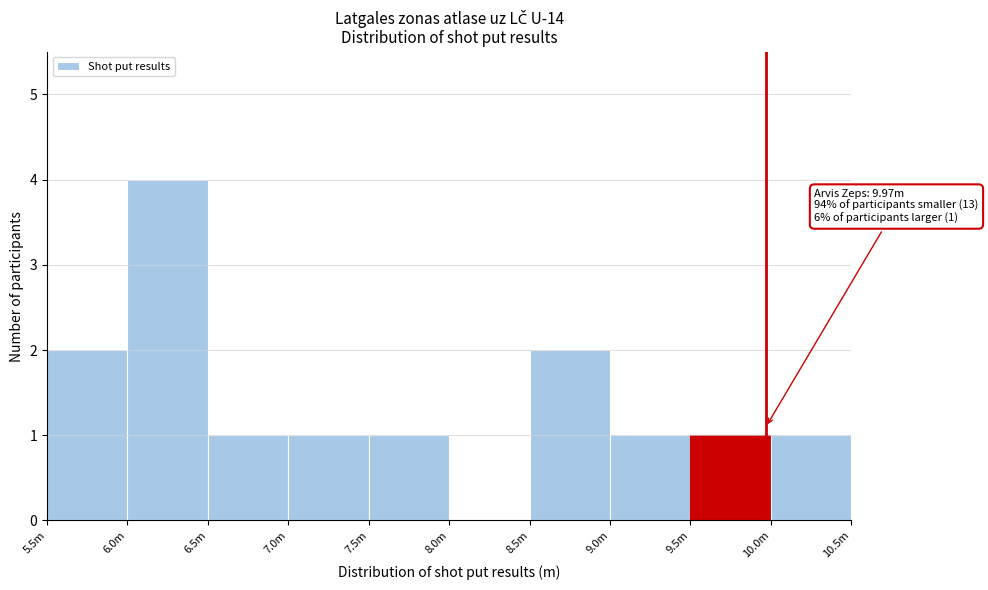

Reading right to left, extract all data points from this chart.

10.0m=1	9.5m=1	9.0m=1	8.5m=2	8.0m=0	7.5m=1	7.0m=1	6.5m=1	6.0m=4	5.5m=2